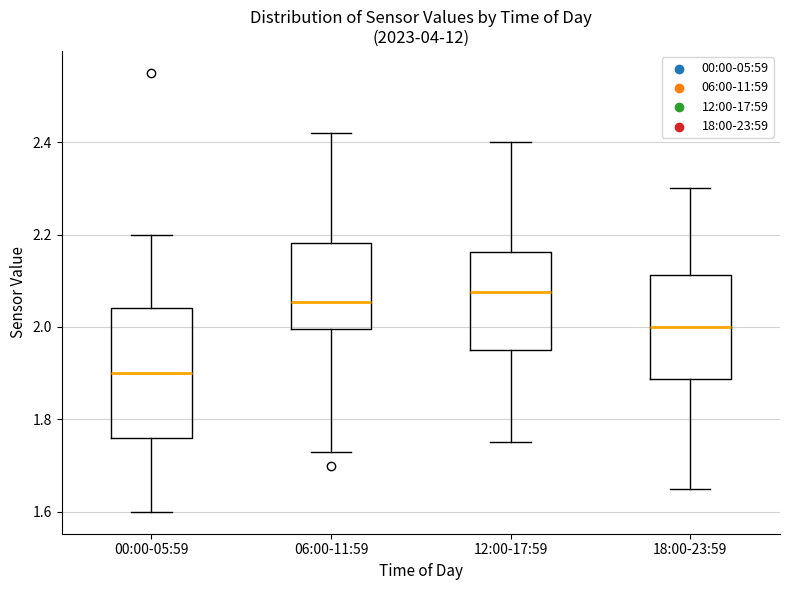

Reading left to right, transcribe this box plot: for each box, give where its median line is, the range the box spans, and where its two whiskers end, as read against the y-axis. The values are not printed on the chart, so give them approximately, as read against the axis.

00:00-05:59: median 1.90, box 1.76 to 2.04, whiskers 1.60 to 2.20
06:00-11:59: median 2.06, box 2.00 to 2.18, whiskers 1.74 to 2.42
12:00-17:59: median 2.08, box 1.96 to 2.16, whiskers 1.76 to 2.40
18:00-23:59: median 2.00, box 1.88 to 2.12, whiskers 1.66 to 2.30